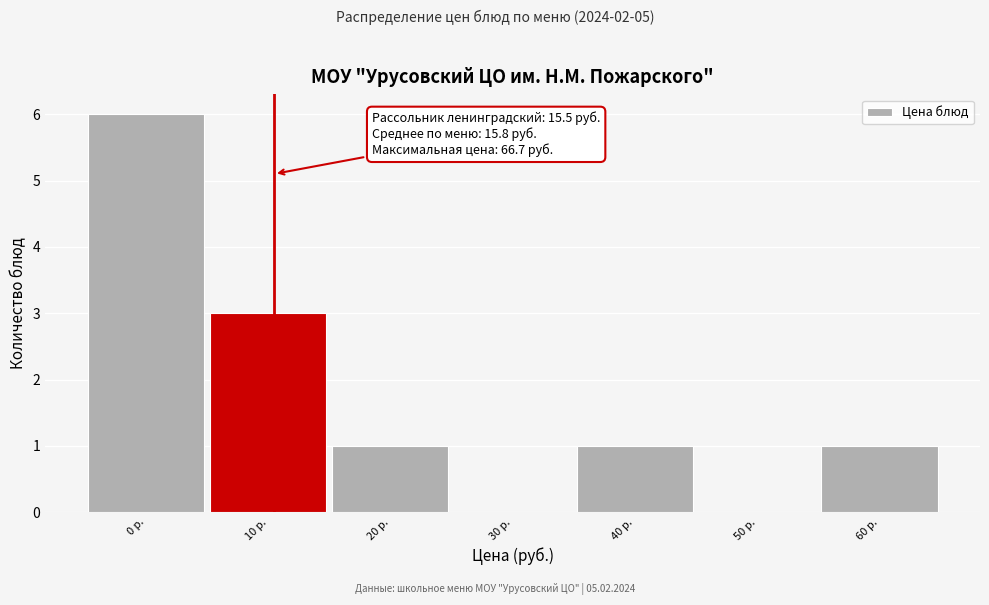

Reading right to left, what are all the values shown in this chart?

60 р.=1	50 р.=0	40 р.=1	30 р.=0	20 р.=1	10 р.=3	0 р.=6